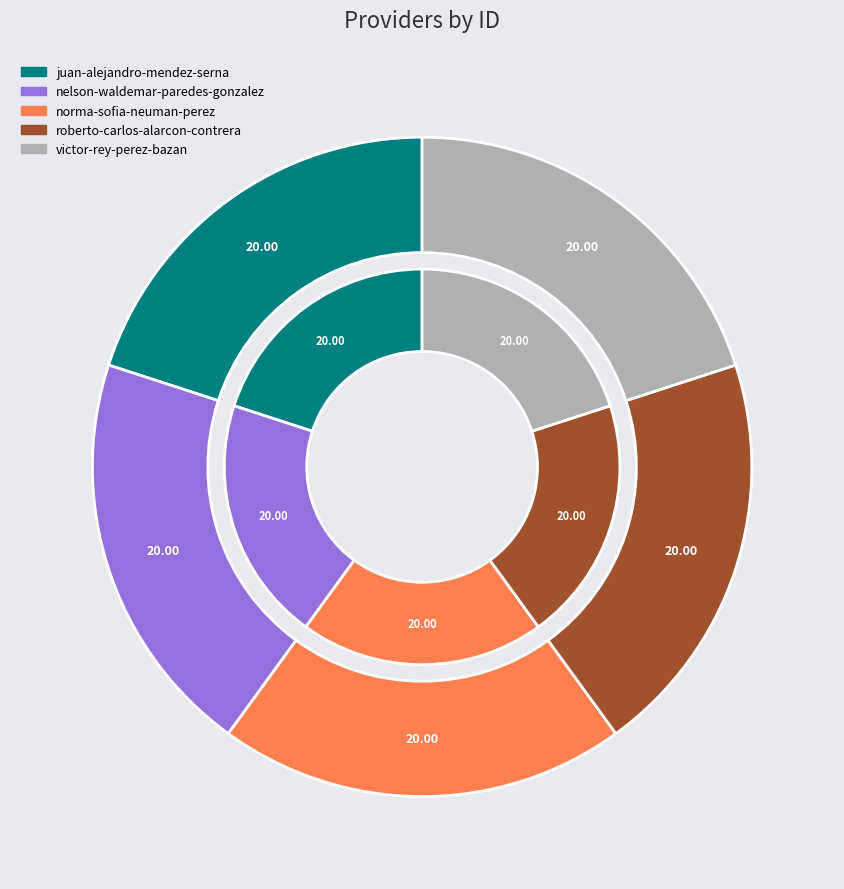

How many segments does this pie chart have?

5